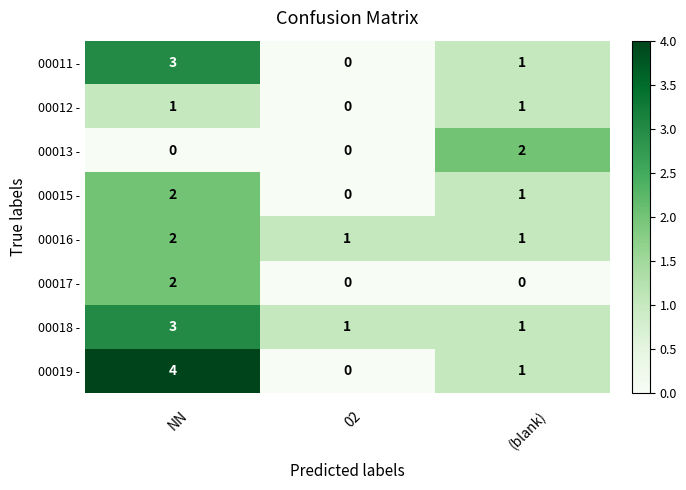

How many categories are shown in the chart?

3